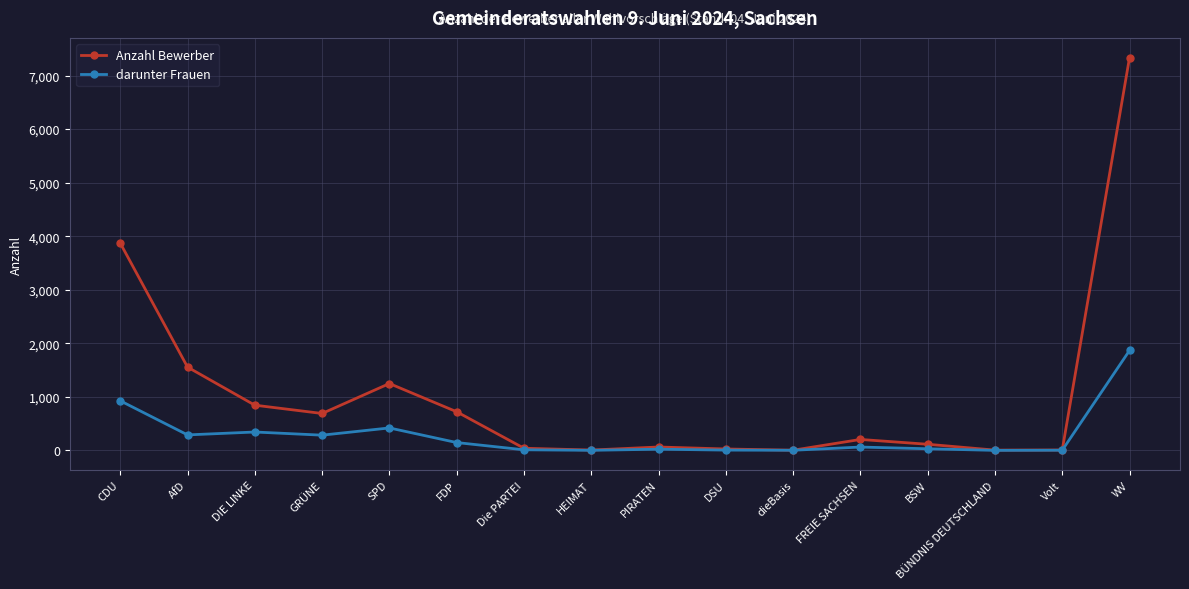

True or false: darunter Frauen has a value of 146 at FDP.

True